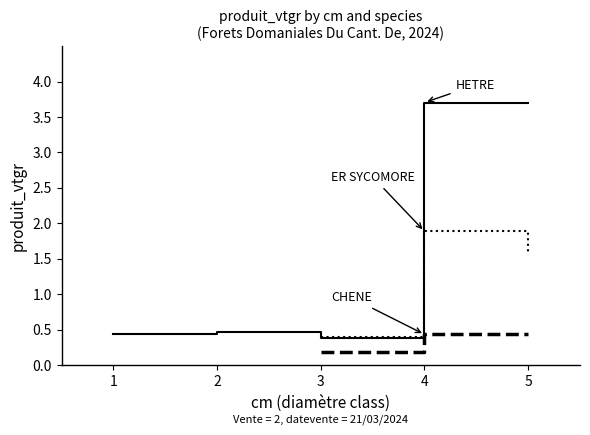

The ER SYCOMORE series shows 0.4 at 3. True or false?

True